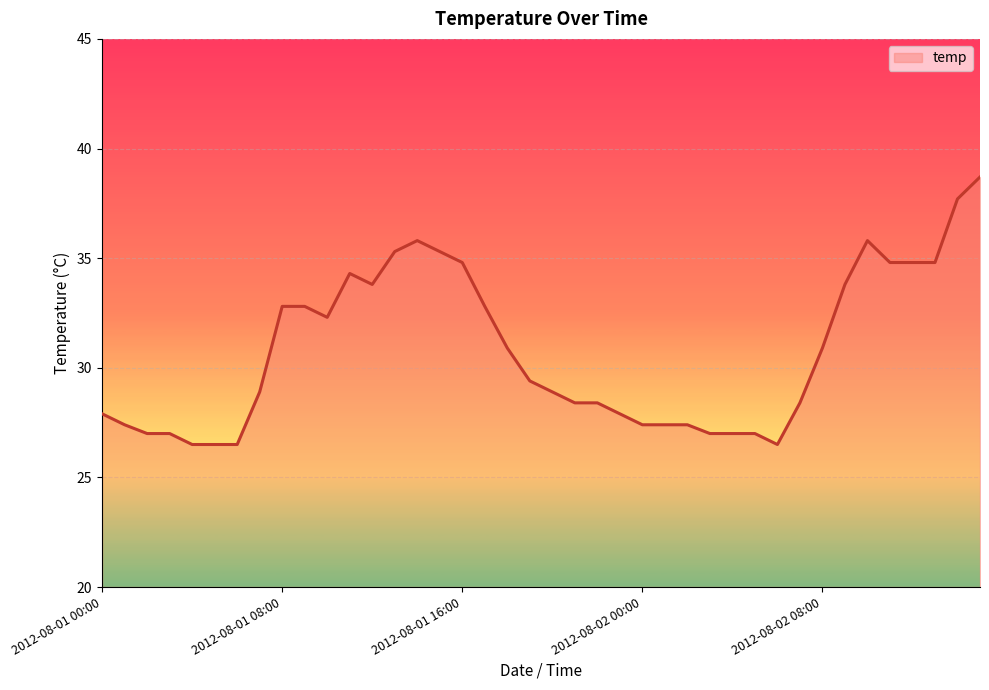

What is the greatest value displayed?

38.7